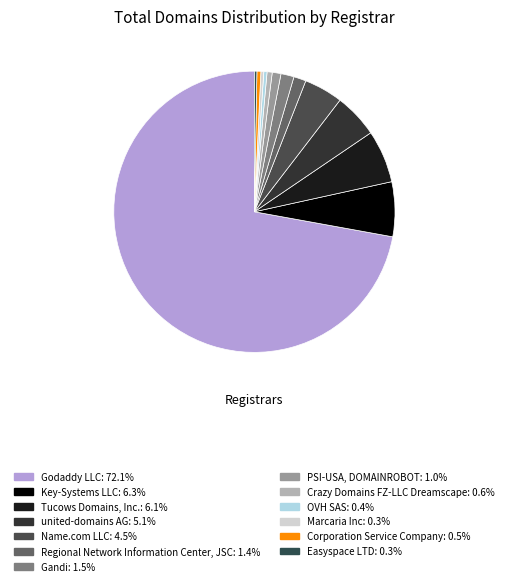

Between Regional Network Information Center, JSC and Crazy Domains FZ-LLC Dreamscape, which is larger?

Regional Network Information Center, JSC